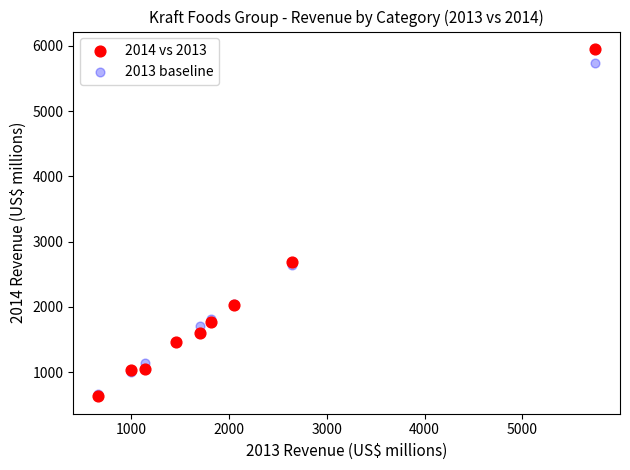

Which series has the largest Y range (max minus min)?

2014 vs 2013